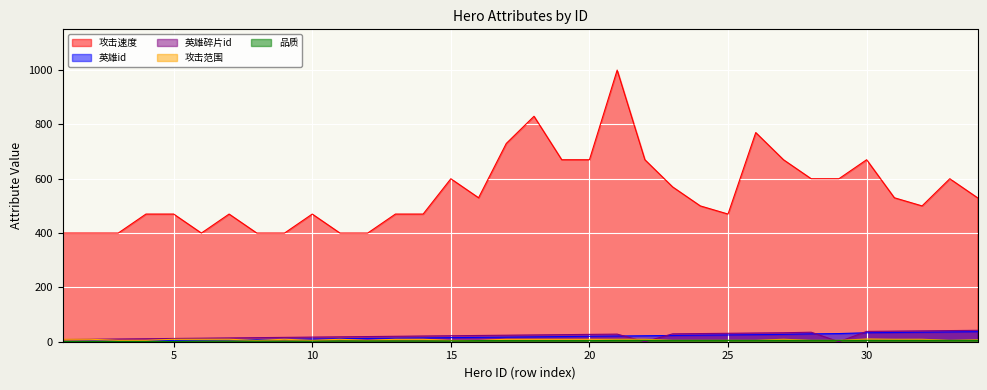

The 攻击范围 series shows 6 at 27. True or false?

False